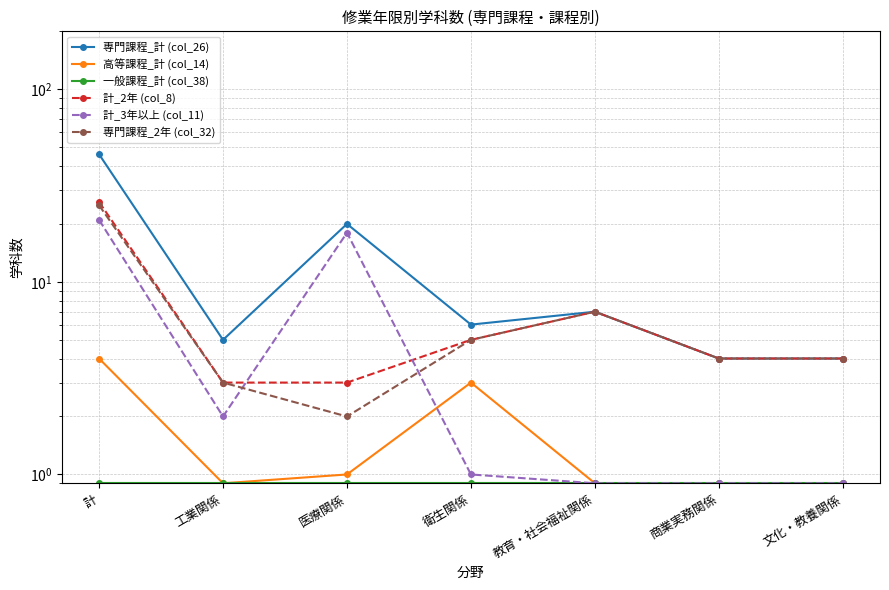

Between 工業関係 and 商業実務関係, which series saw the biggest shift?

計_3年以上 (col_11)